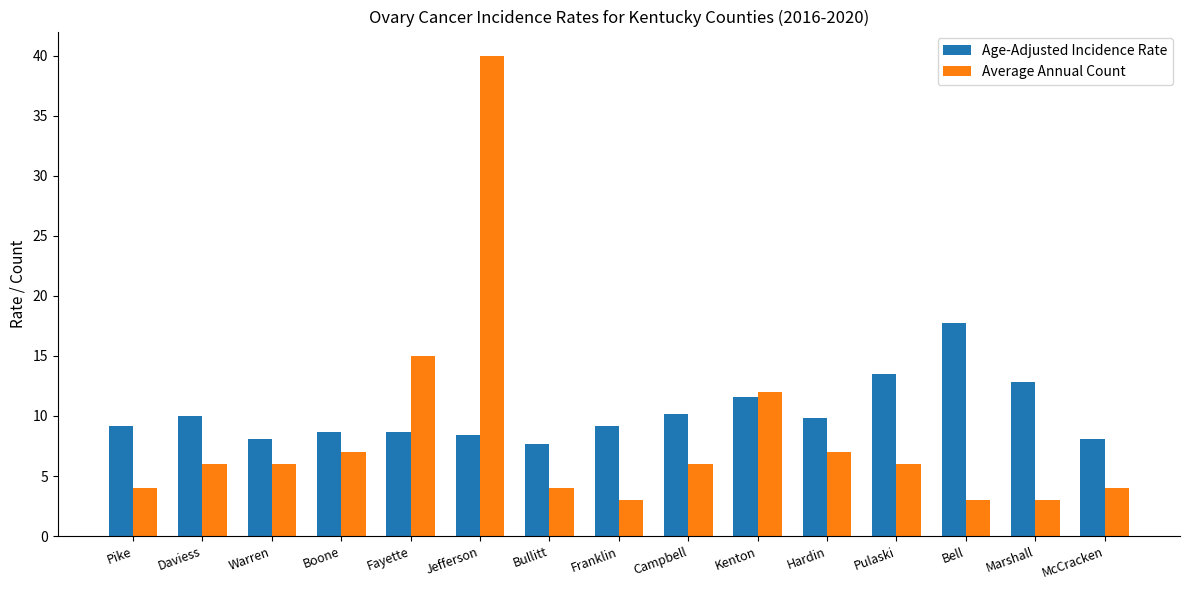

Rank the series at Pulaski from highest to lowest value.

Age-Adjusted Incidence Rate, Average Annual Count